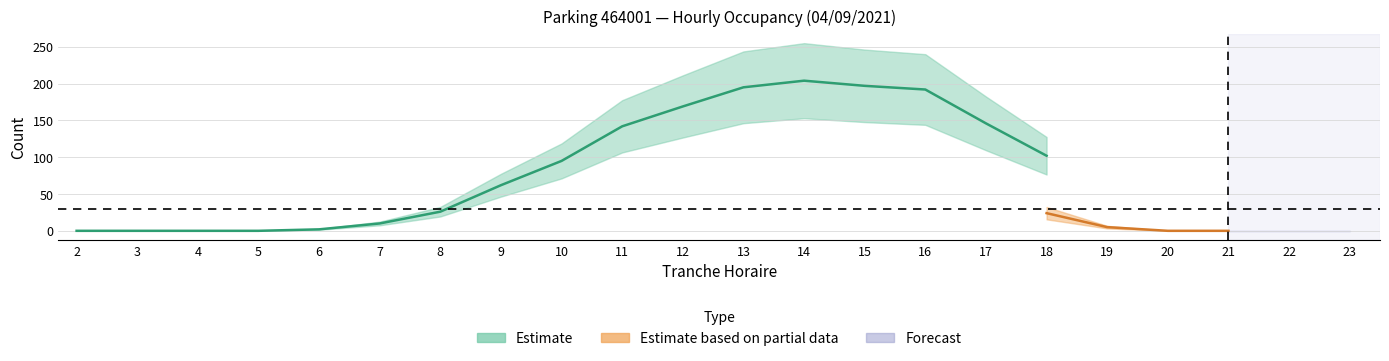

Count the number of categories in the chart.

22